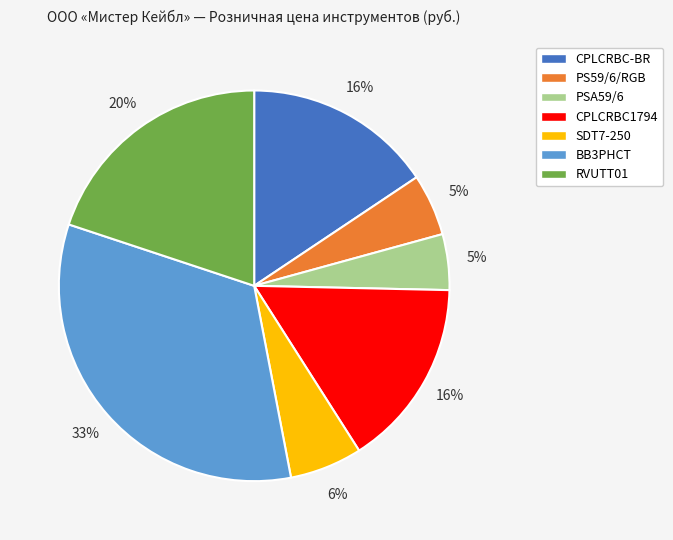

Which has a higher value, CPLCRBC-BR or PSA59/6?

CPLCRBC-BR